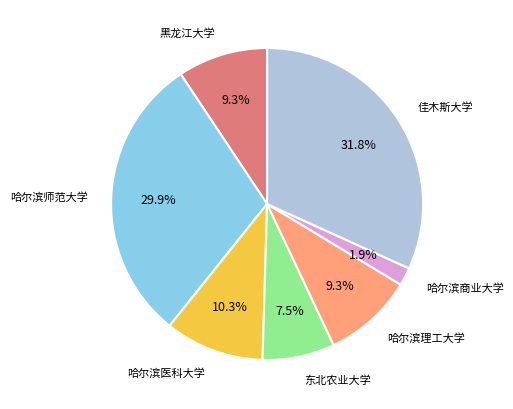

Do 哈尔滨医科大学 and 佳木斯大学 together represent more than half of the pie?

No